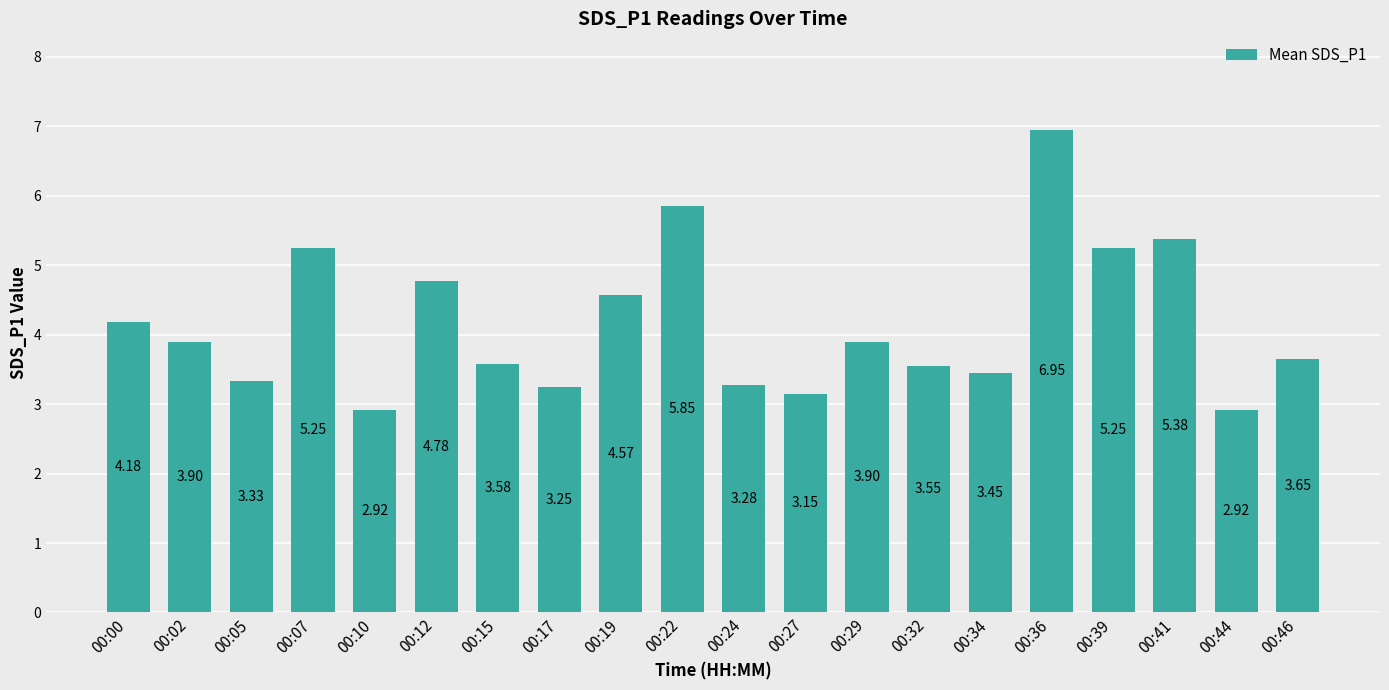

What is the sum of all values?

83.1